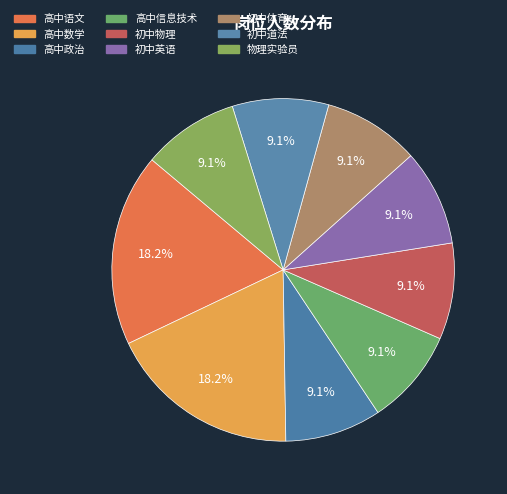

Which category has the smallest portion of the pie?

高中政治